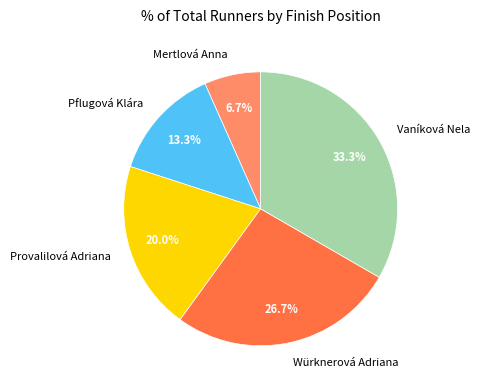

Which category has the biggest portion of the pie?

Vaníková Nela